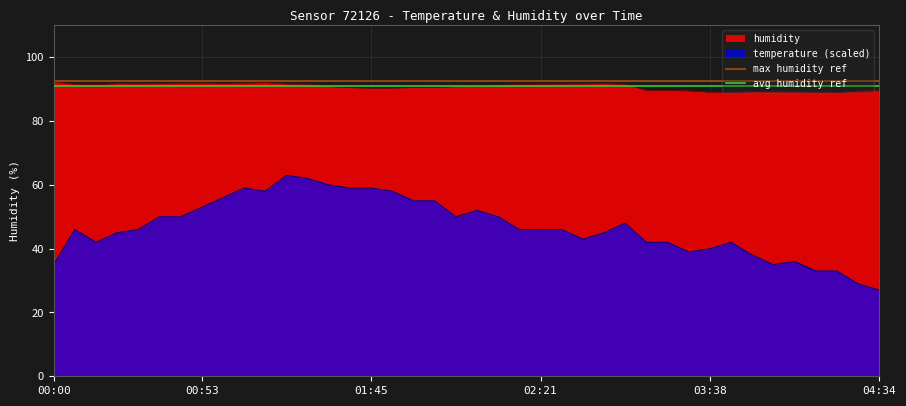

What is the highest value of the humidity series?

92.3